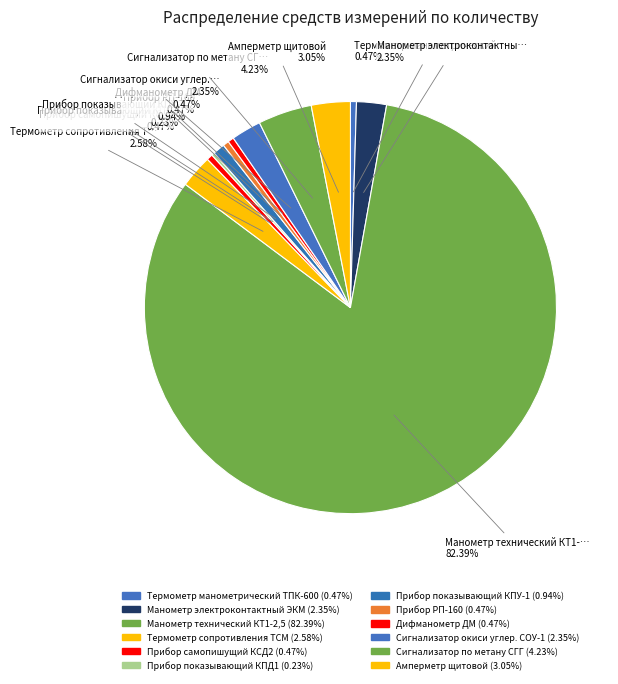

Does any single category account for the majority?

Yes